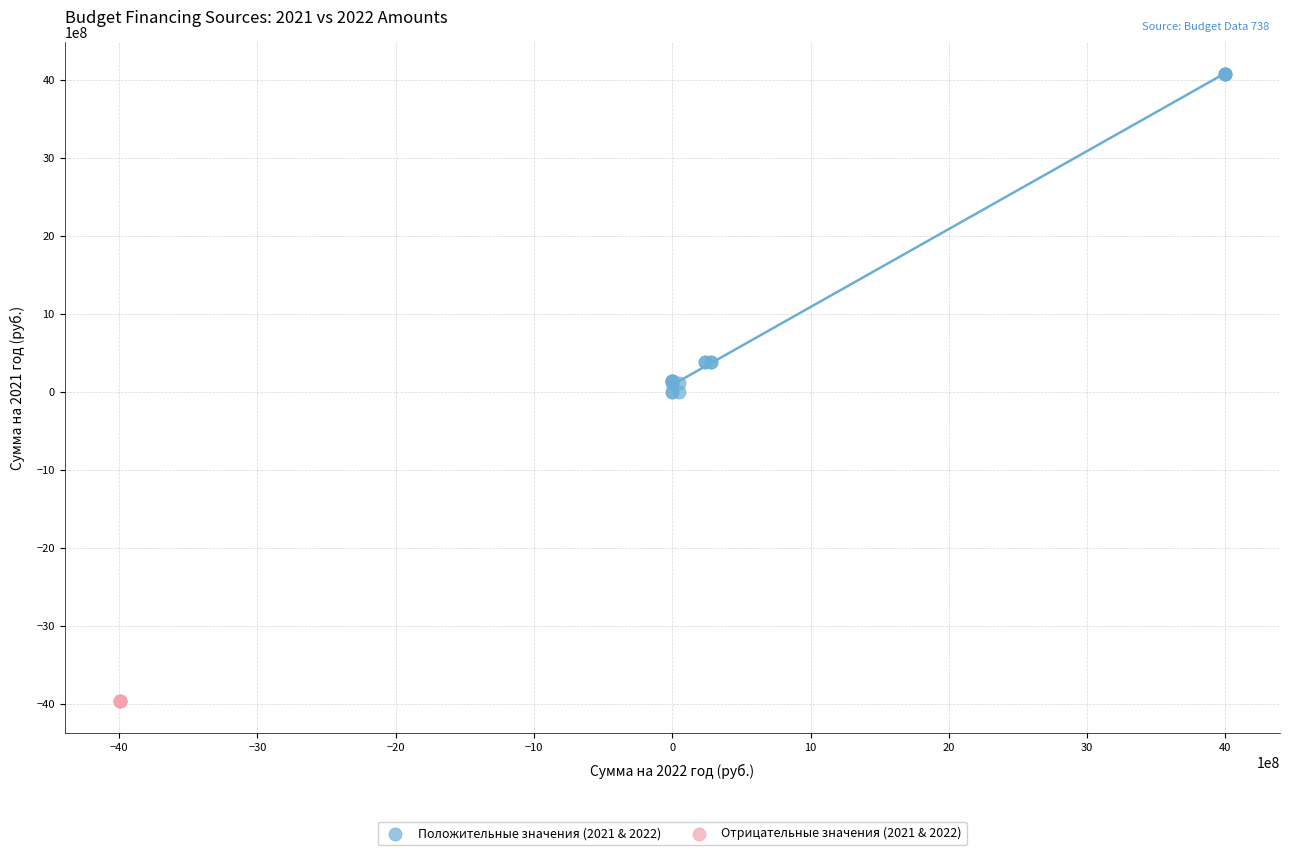

Which series reaches the minimum Y coordinate?

Отрицательные значения (2021 & 2022)